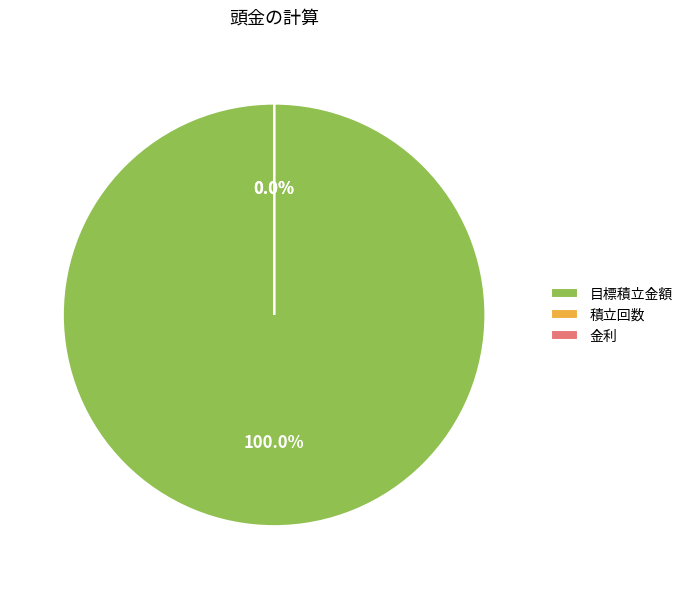

Does any single category account for the majority?

Yes